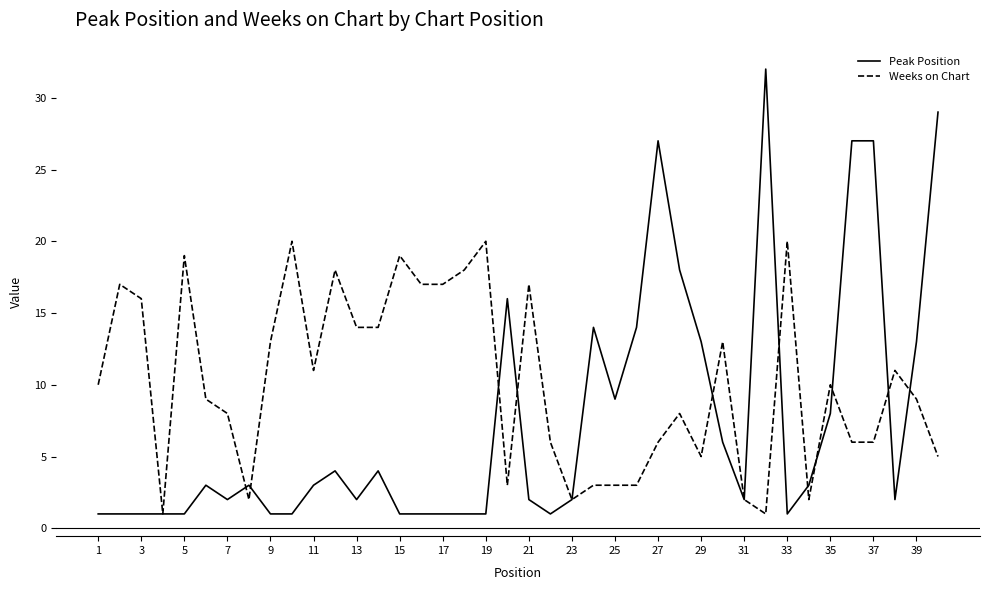

After their last crossing, which series has the higher values: Weeks on Chart or Peak Position?

Peak Position